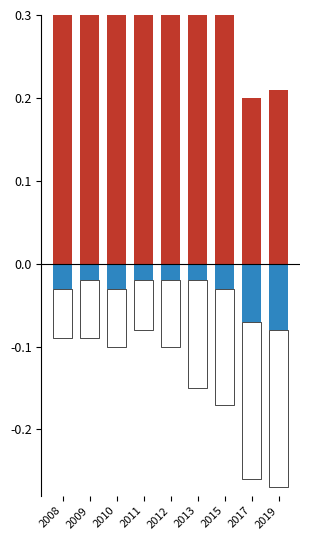

At which category does the chart reach its peak across all series?

2011